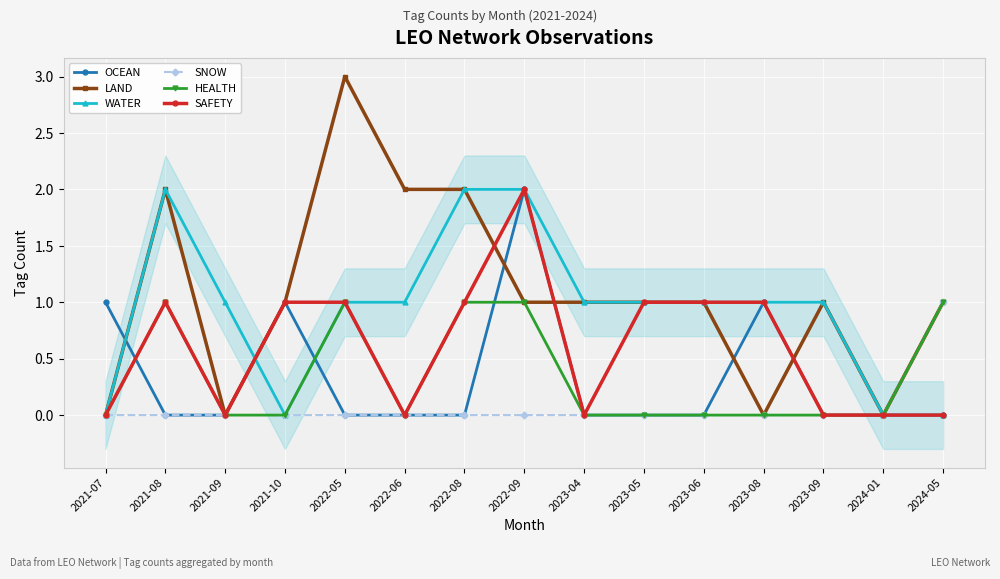

What position from the left is 2022-05?

5